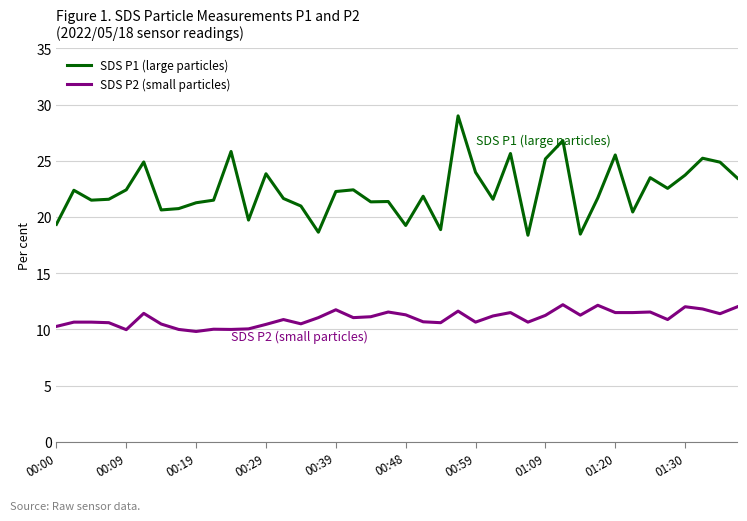

Rank the series by their maximum value, from highest to lowest.

SDS P1 (large particles), SDS P2 (small particles)